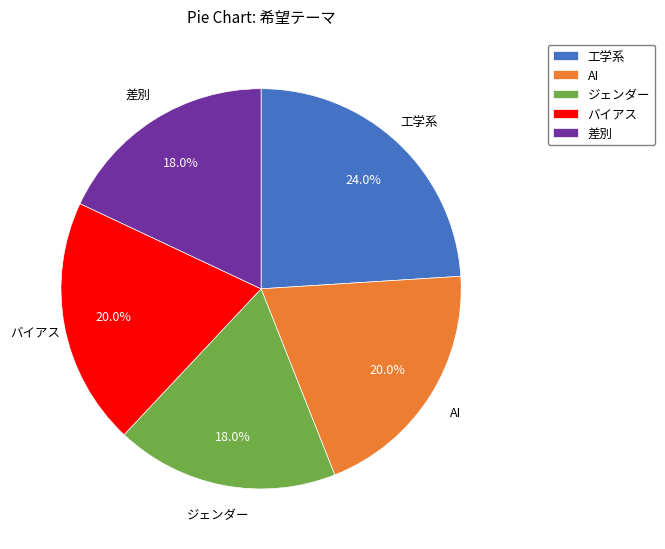

Combined, do ジェンダー and バイアス account for over 50%?

No